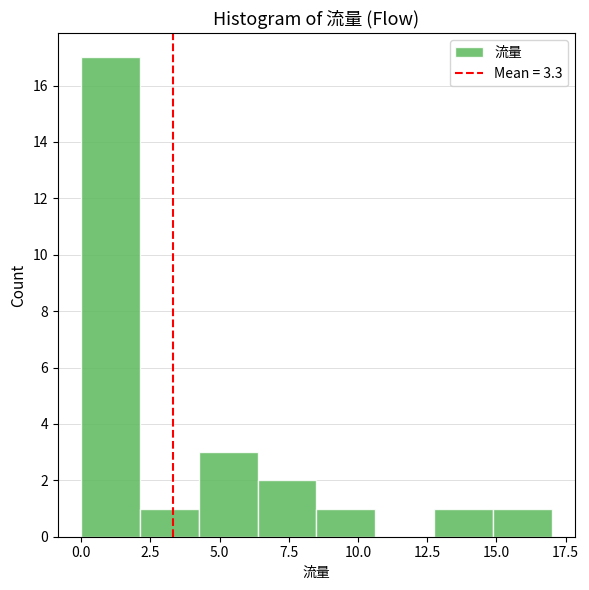

What is the height of the bar covering 13.0 to 15.0 on the x-axis? Neither the bar edges nor the heights are printed on the chart, so give them approximately, as read against the axes.

1